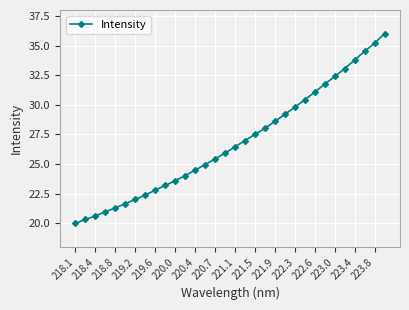

What is the average value?

26.8